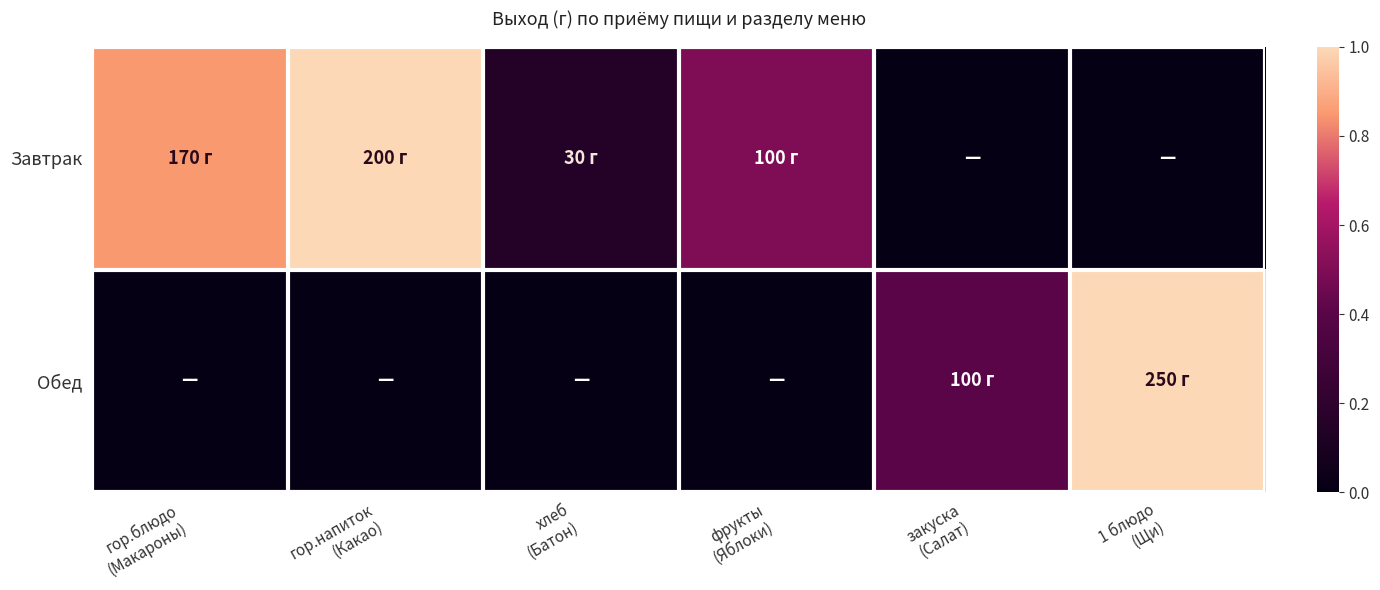

At how many categories does at least one series exceed 0?

6